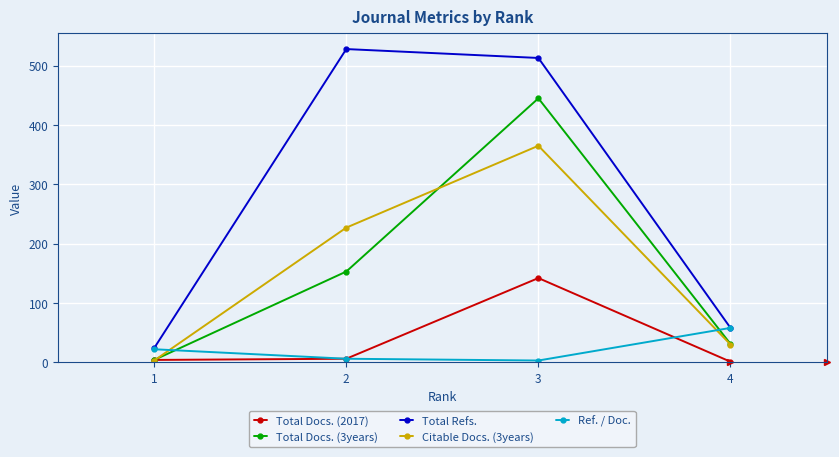

Rank the categories by Citable Docs. (3years) value from highest to lowest.

3, 2, 4, 1